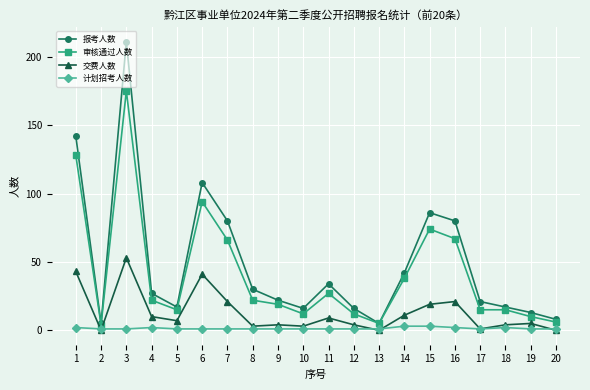

Which series has the largest total across all categories?

报考人数